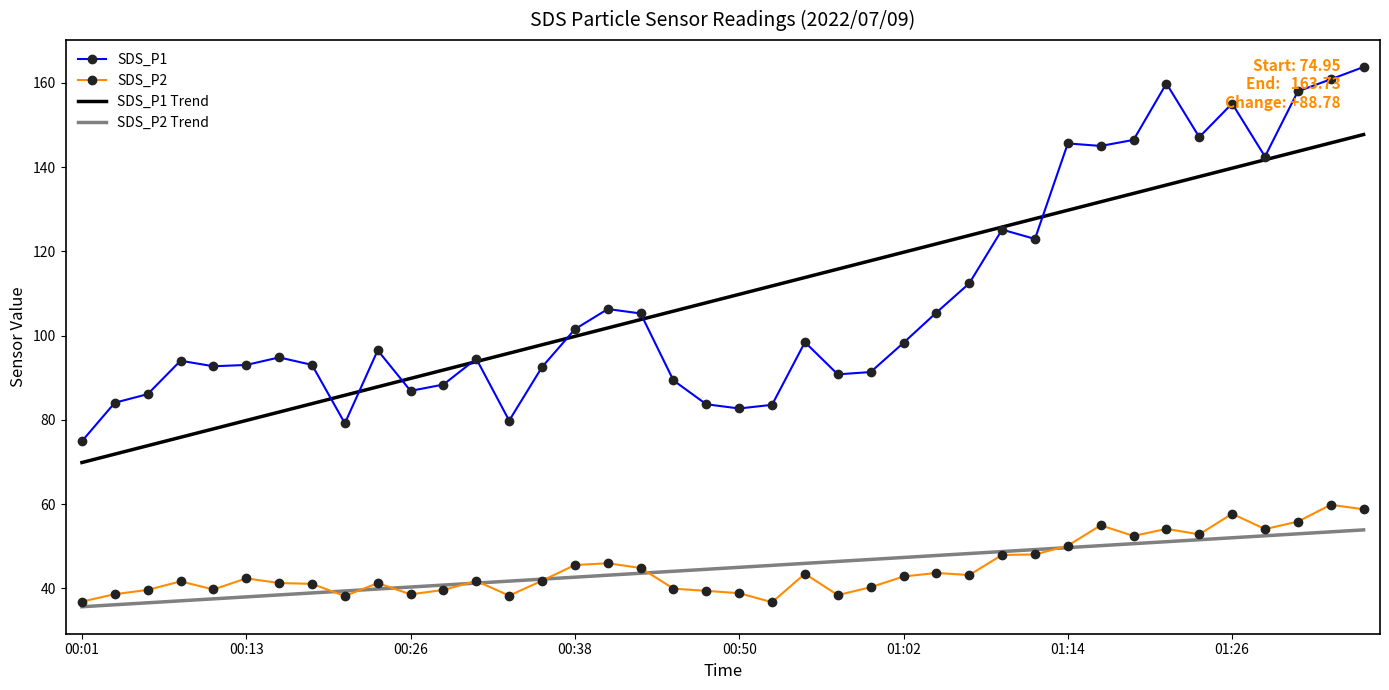

True or false: SDS_P1 Trend and SDS_P2 Trend intersect in this chart.

False